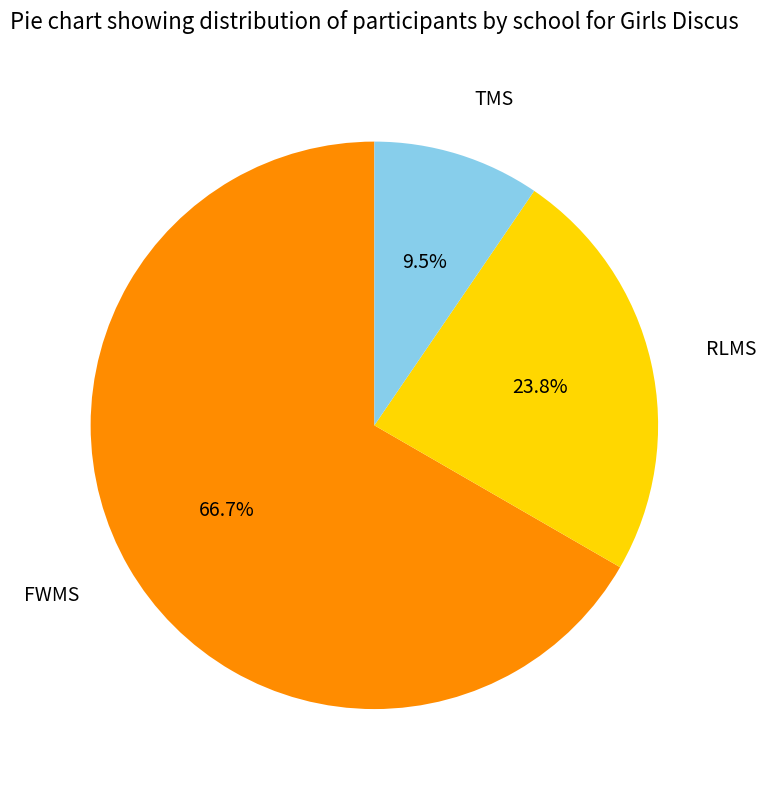

Approximately how many times larger is the value at RLMS compared to FWMS?

0.4